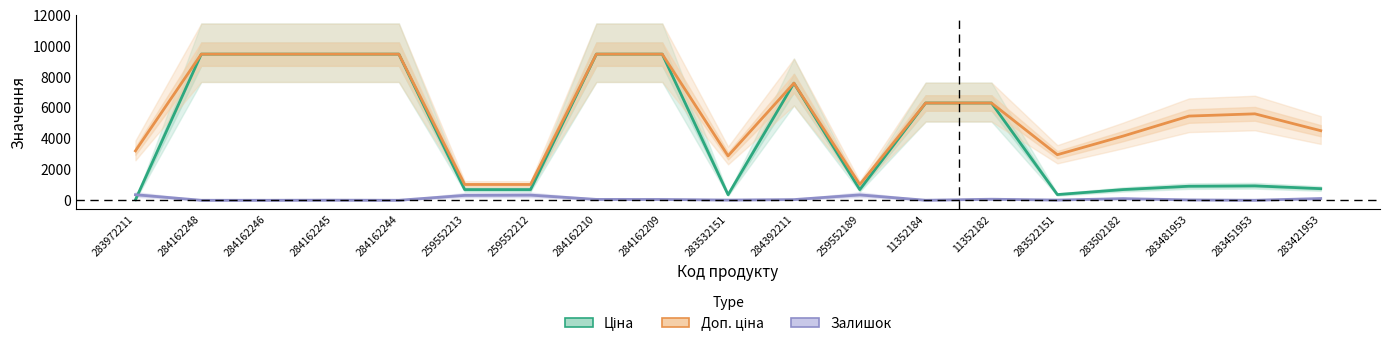

Is the value of Доп. ціна at 259552213 greater than the value of Залишок at 283522151?

Yes